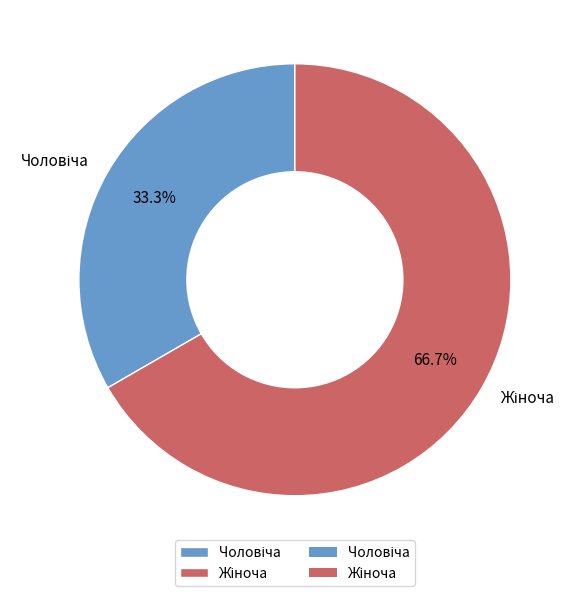

Count the number of slices in the pie.

2